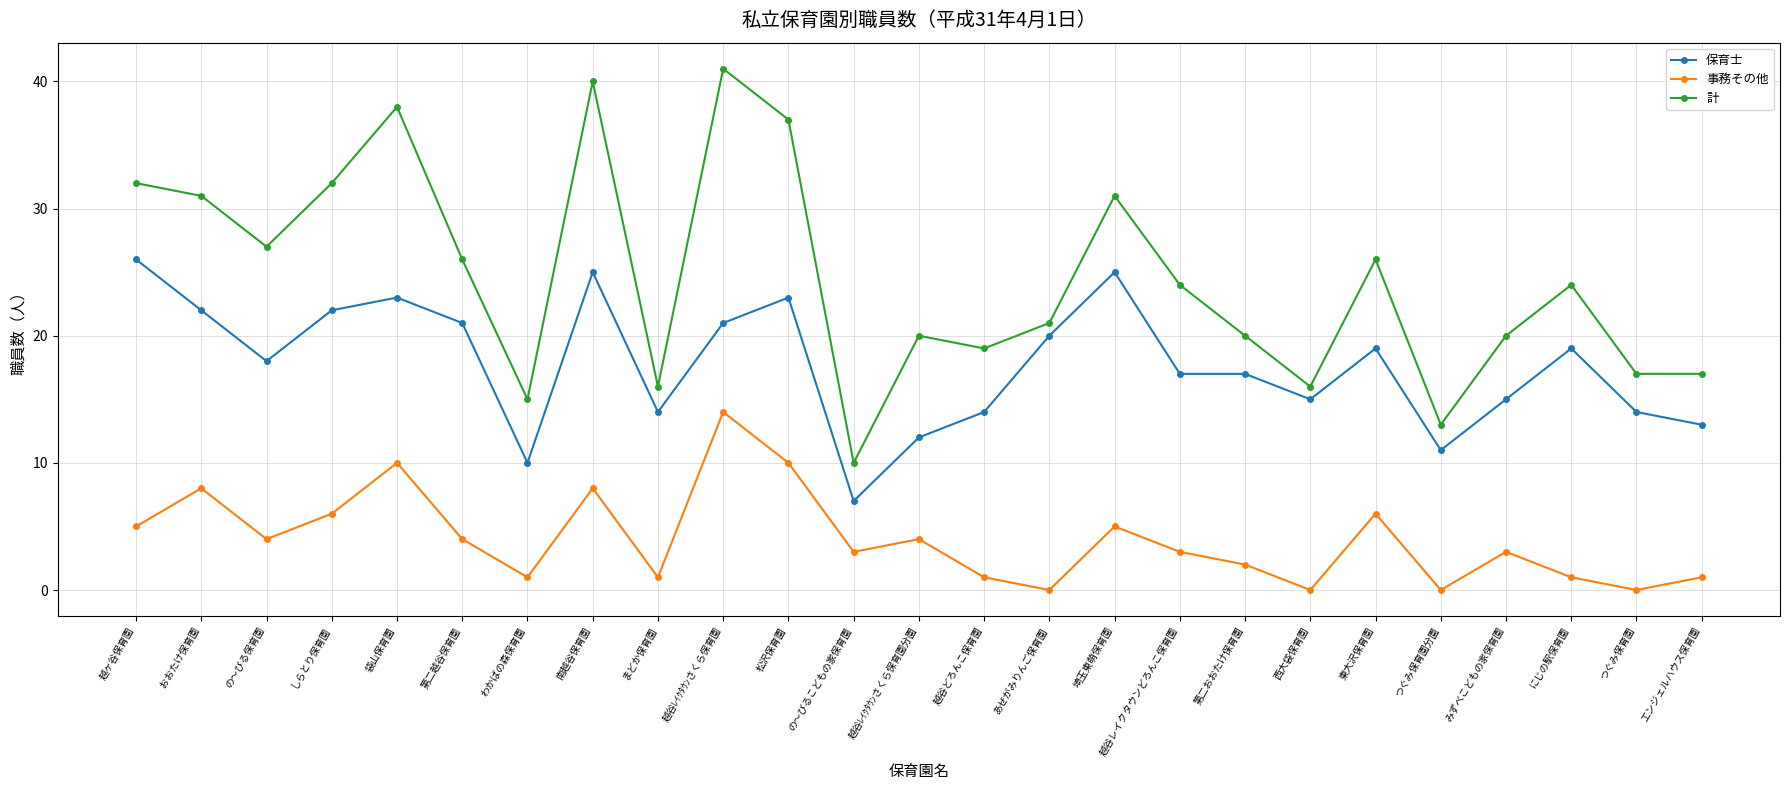

True or false: 計 and 事務その他 cross at least once.

False